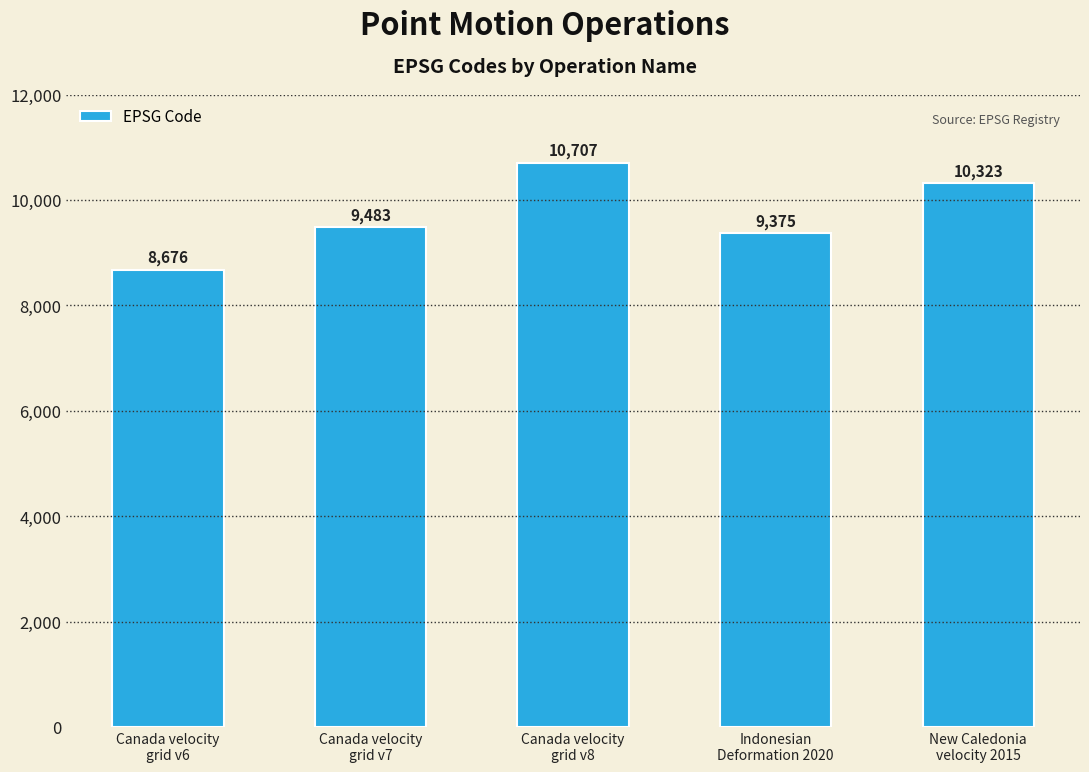

What is the average value?

9713